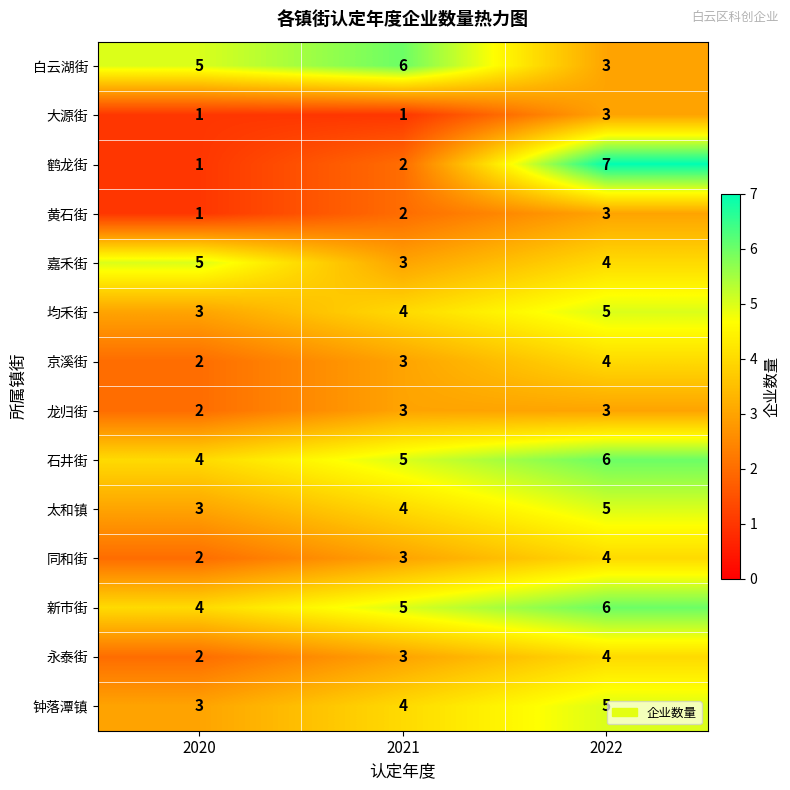

Which series has the widest spread of values?

鹤龙街